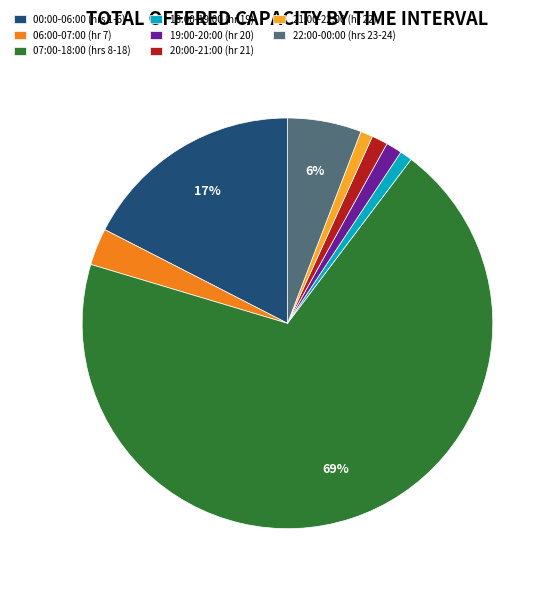

Between 19:00-20:00 (hr 20) and 06:00-07:00 (hr 7), which is larger?

06:00-07:00 (hr 7)